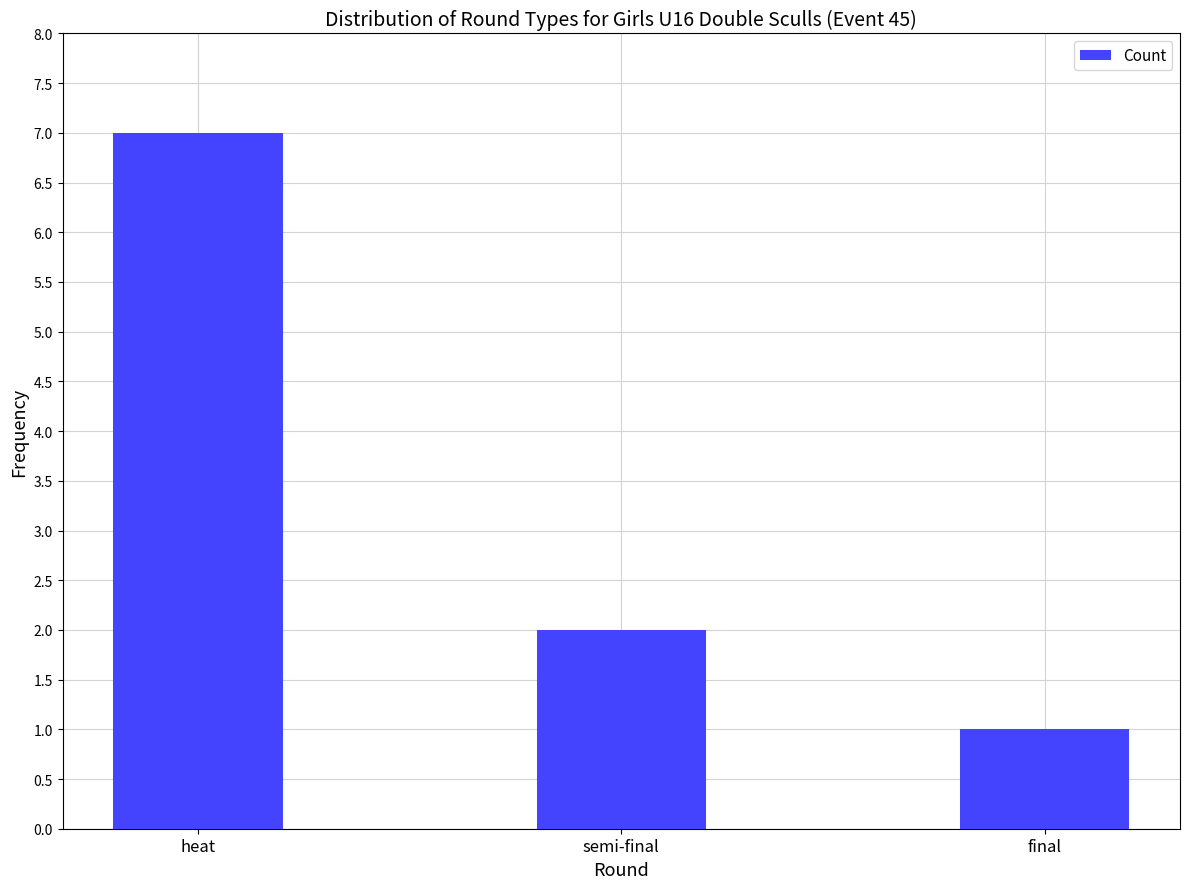

True or false: the data shows 1 at final.

True